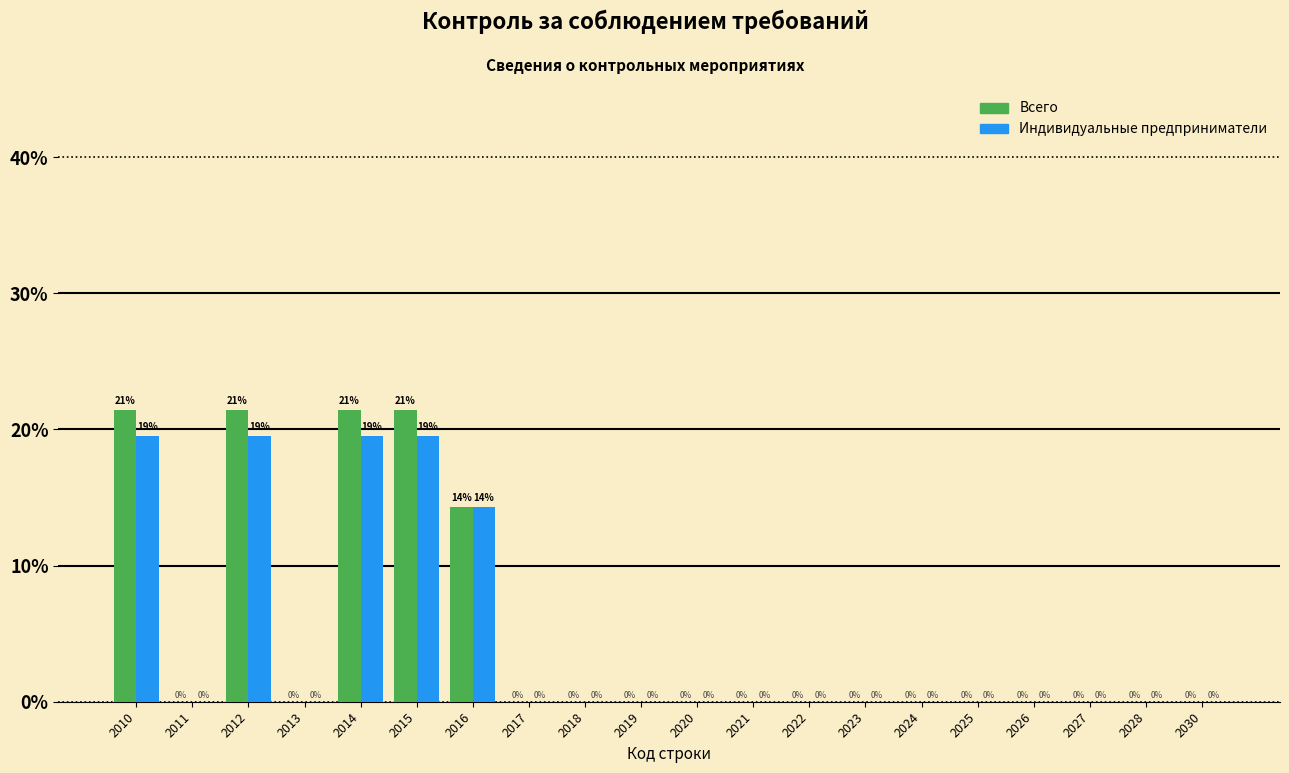

Where is Индивидуальные предприниматели nearest to the value 9?

2016